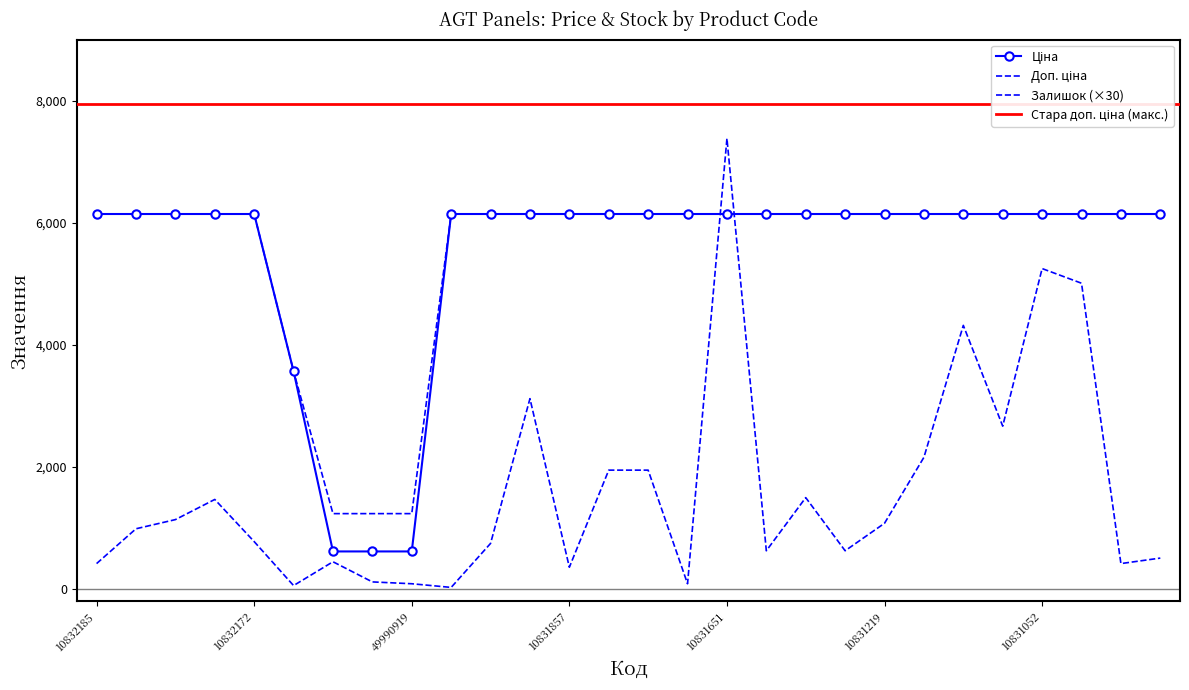

After their last crossing, which series has the higher values: Залишок or Ціна?

Ціна